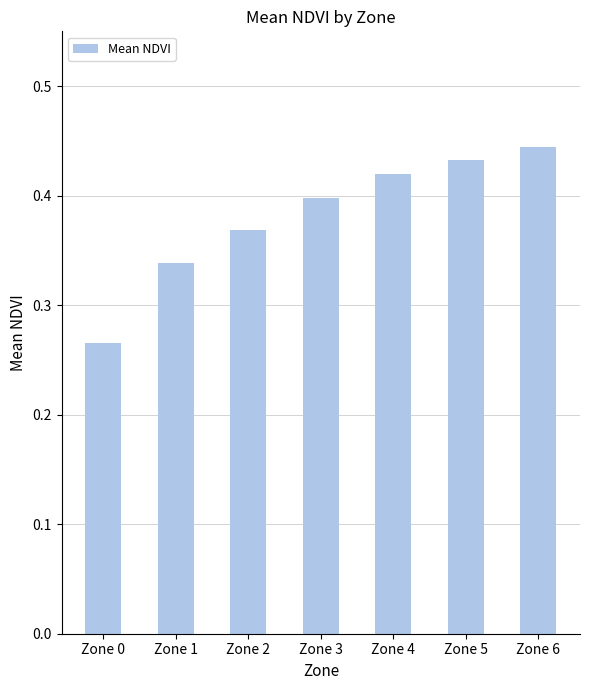

The value at Zone 2 is 0.1. True or false?

False